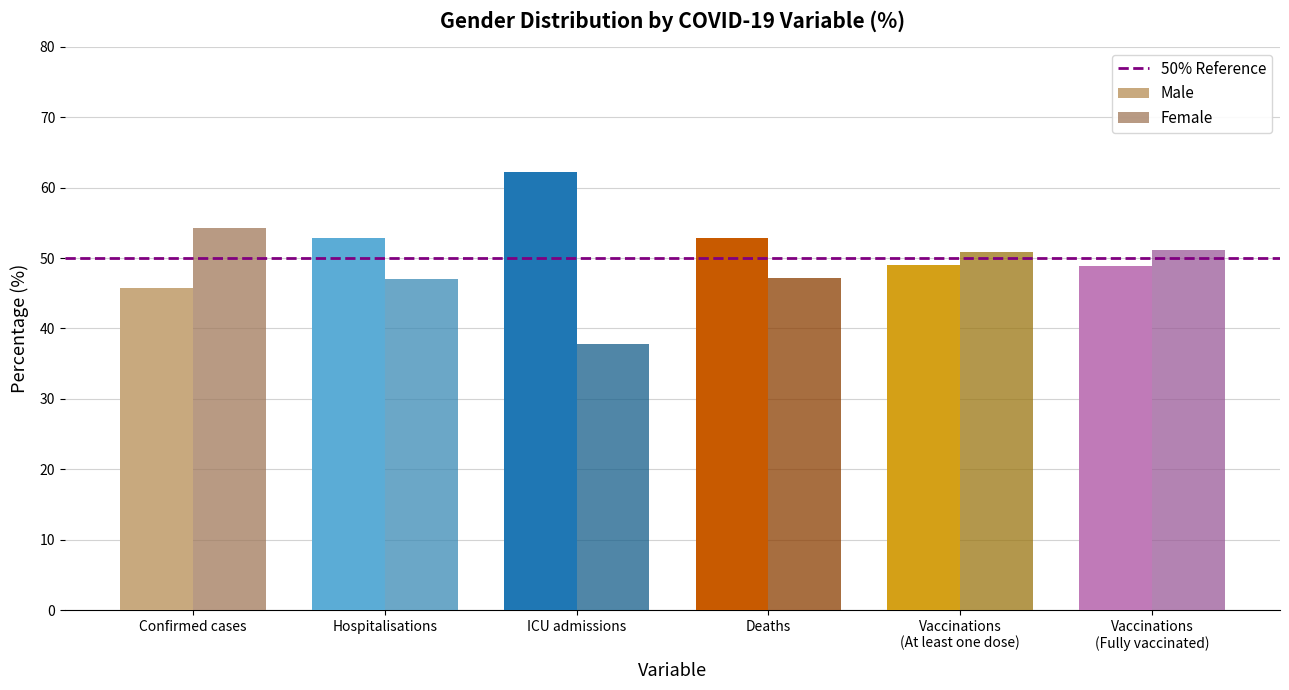

What is the maximum value shown in the chart?

62.2